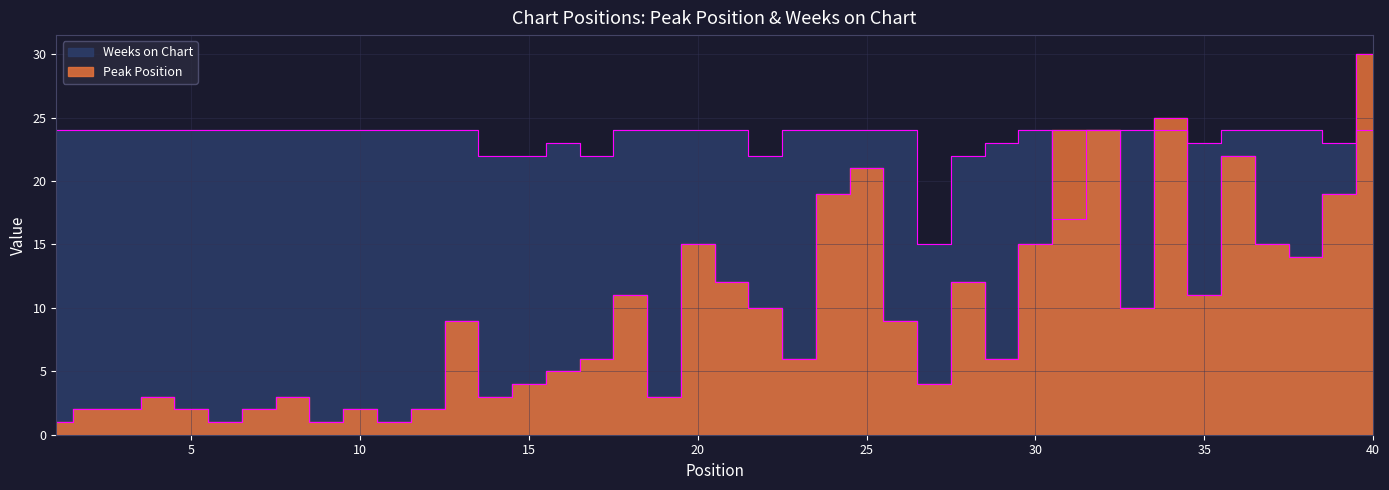

Rank the series by their maximum value, from lowest to highest.

Weeks on Chart, Peak Position